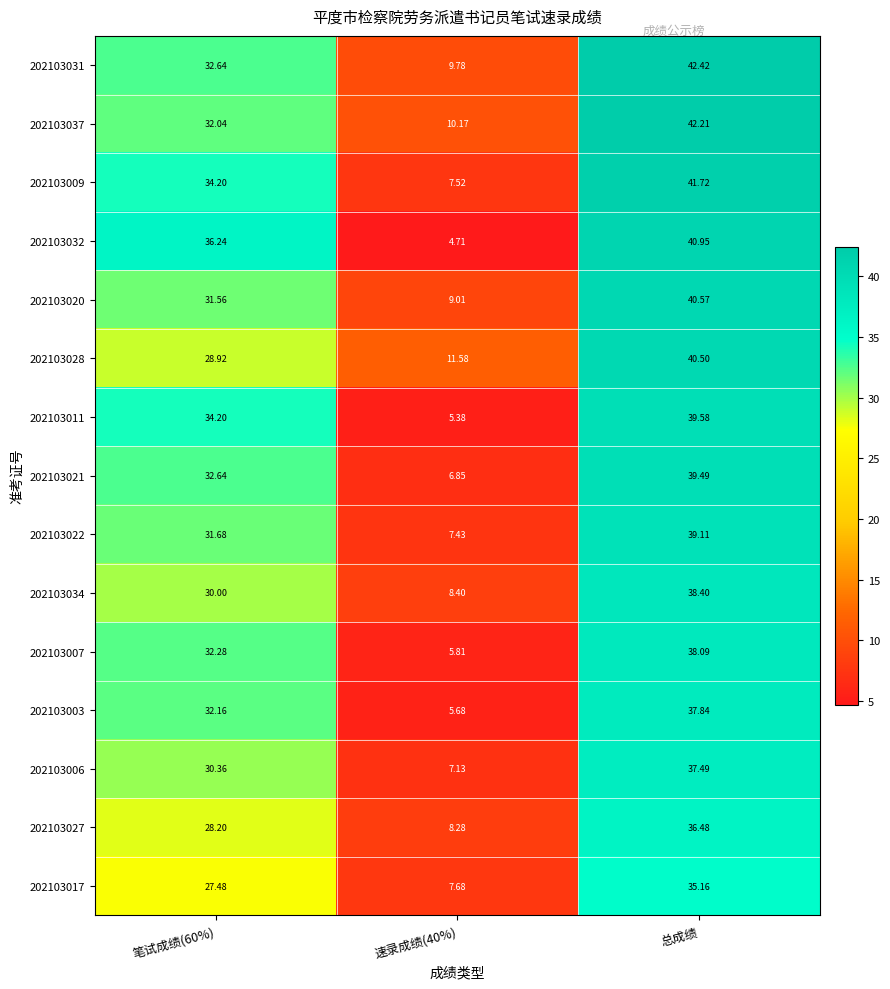

At which label does 202103003 reach its peak?

总成绩